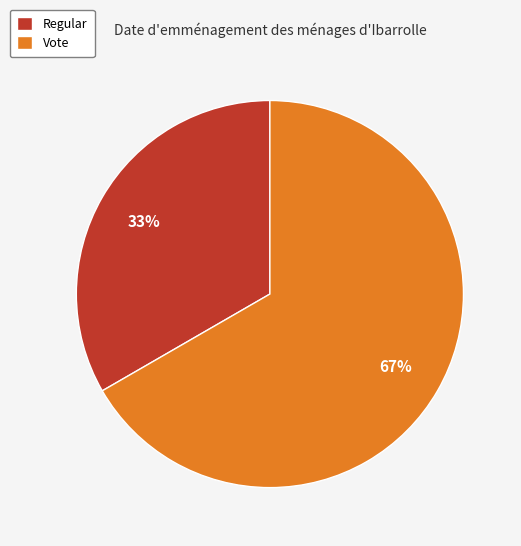

The Regular slice represents 33% of the pie. True or false?

True